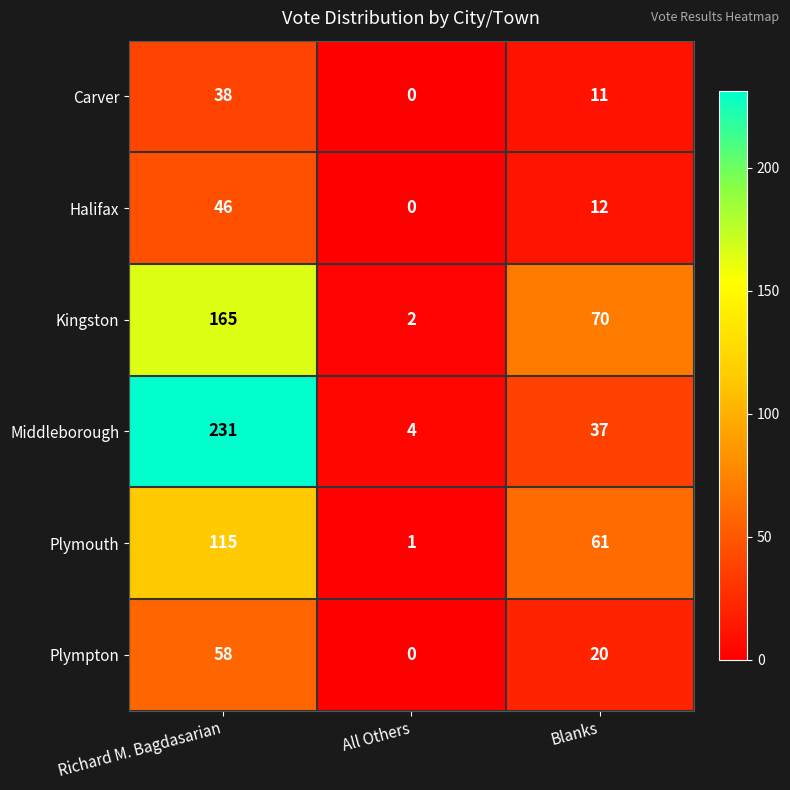

Where does the Carver series first go above 11?

Richard M. Bagdasarian